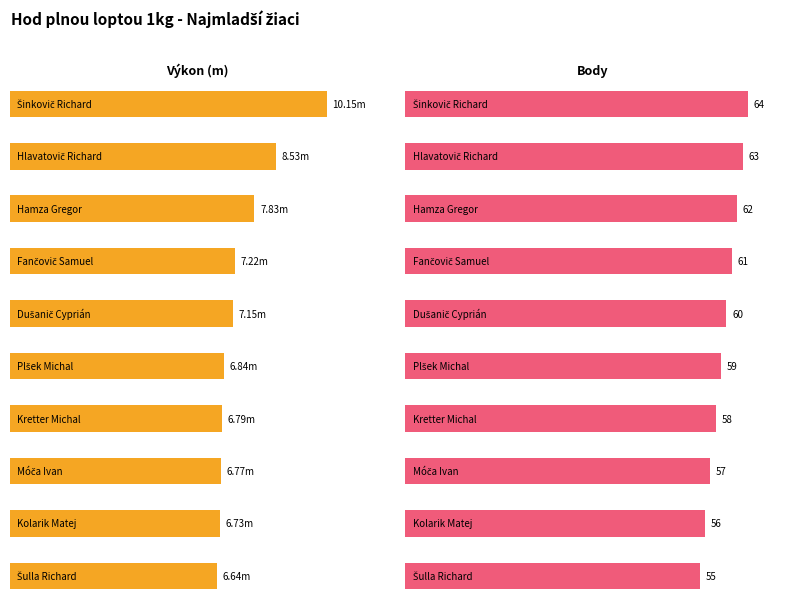

What is the sum of all Výkon values?

74.7